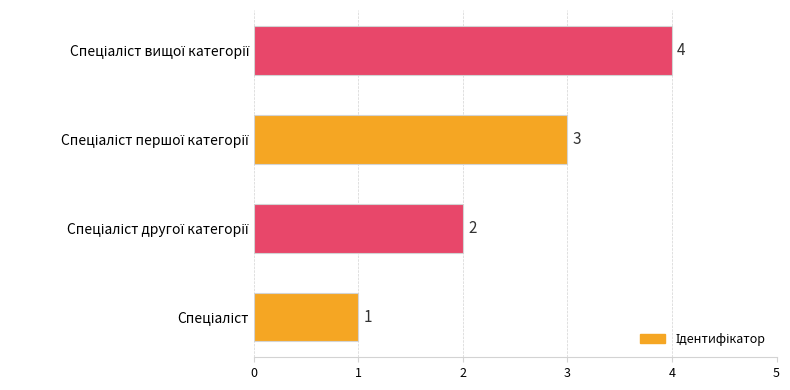

Count the values in the range 2 to 4.

3